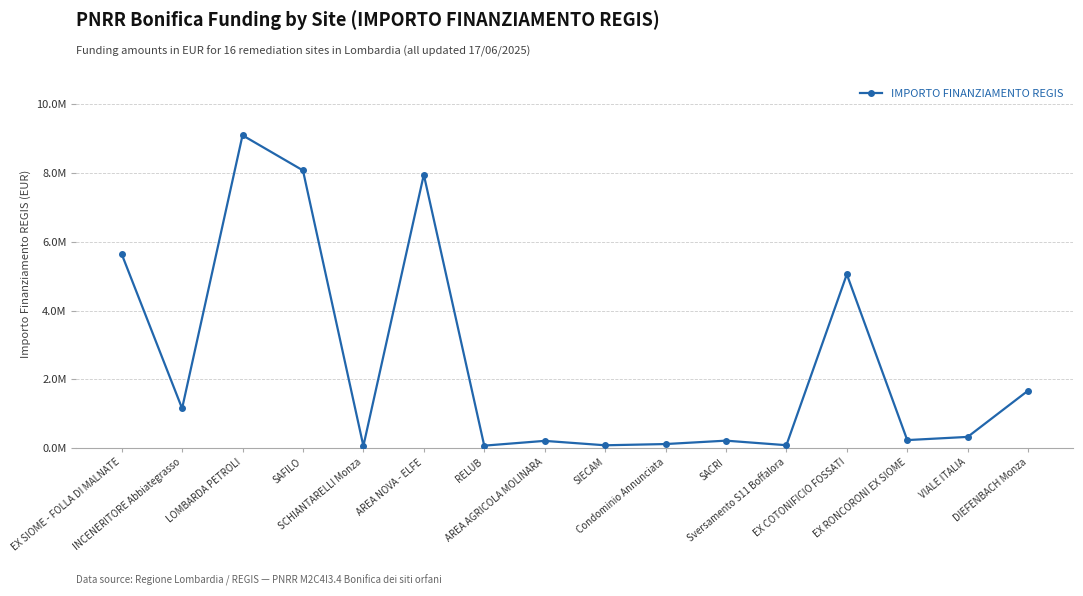

What is the difference between the values at EX RONCORONI EX SIOME and DIEFENBACH Monza?

1440000.0